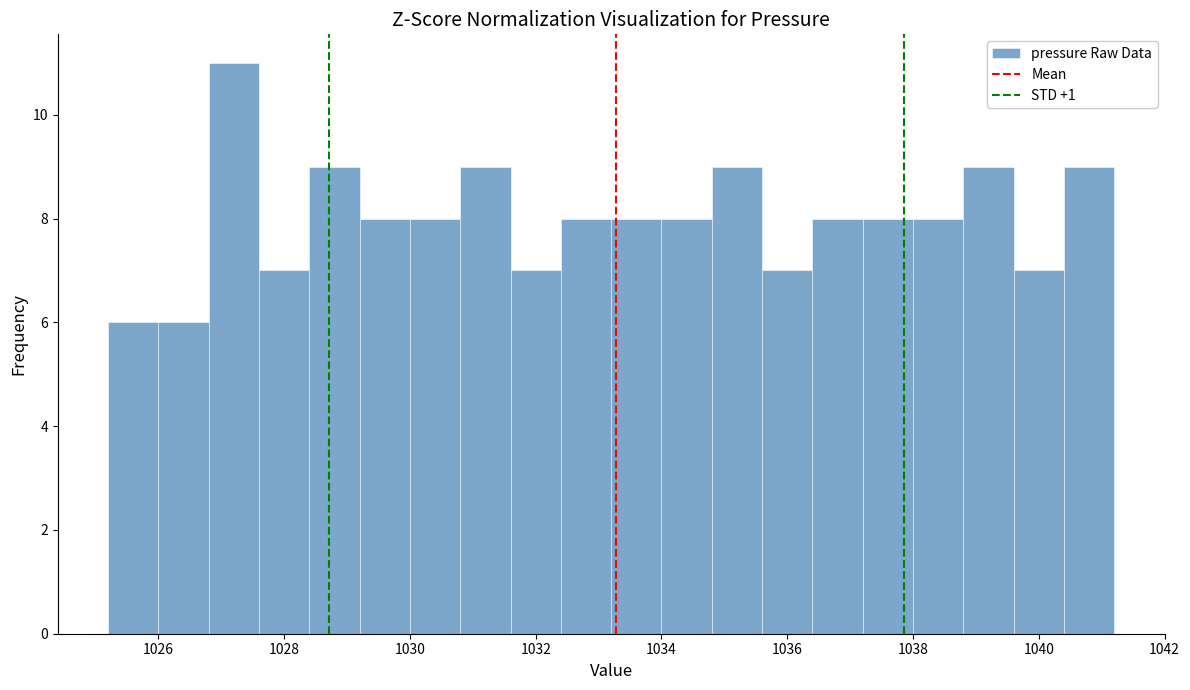

Reading left to right, transcribe this chart: for each bar, give the range it covers on the x-axis and its height. The values are not printed on the chart, so give them approximately, as read against the axis.

1025.2 to 1026.0: 6
1026.0 to 1026.8: 6
1026.8 to 1027.6: 11
1027.6 to 1028.4: 7
1028.4 to 1029.2: 9
1029.2 to 1030.0: 8
1030.0 to 1030.8: 8
1030.8 to 1031.6: 9
1031.6 to 1032.4: 7
1032.4 to 1033.2: 8
1033.2 to 1034.0: 8
1034.0 to 1034.8: 8
1034.8 to 1035.6: 9
1035.6 to 1036.4: 7
1036.4 to 1037.2: 8
1037.2 to 1038.0: 8
1038.0 to 1038.8: 8
1038.8 to 1039.6: 9
1039.6 to 1040.4: 7
1040.4 to 1041.2: 9